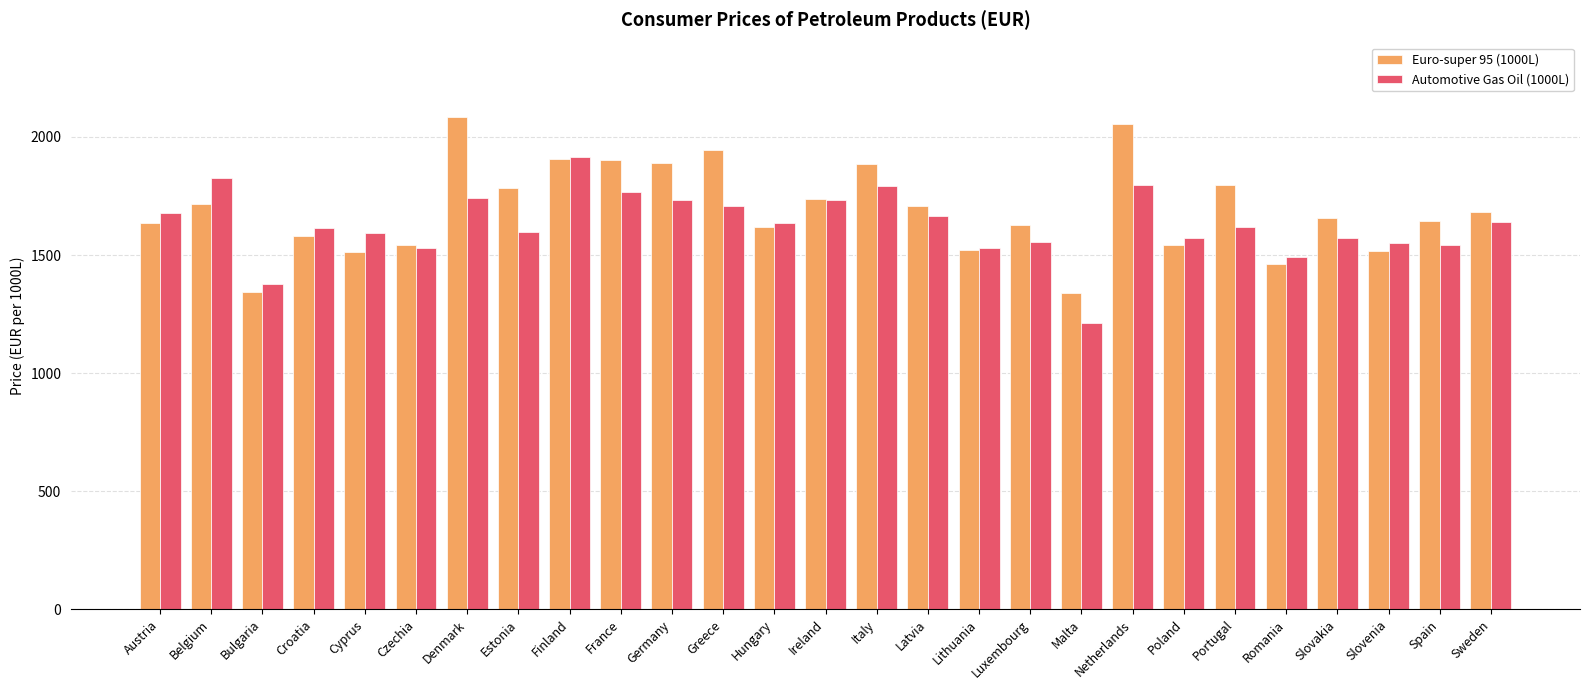

At Denmark, list the series in order from smallest to largest.

Automotive Gas Oil (1000L), Euro-super 95 (1000L)